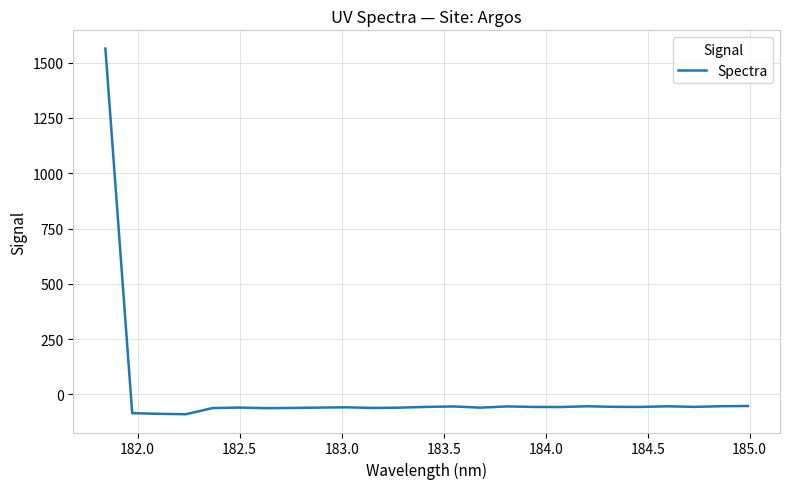

What is the maximum value shown in the chart?

1563.7